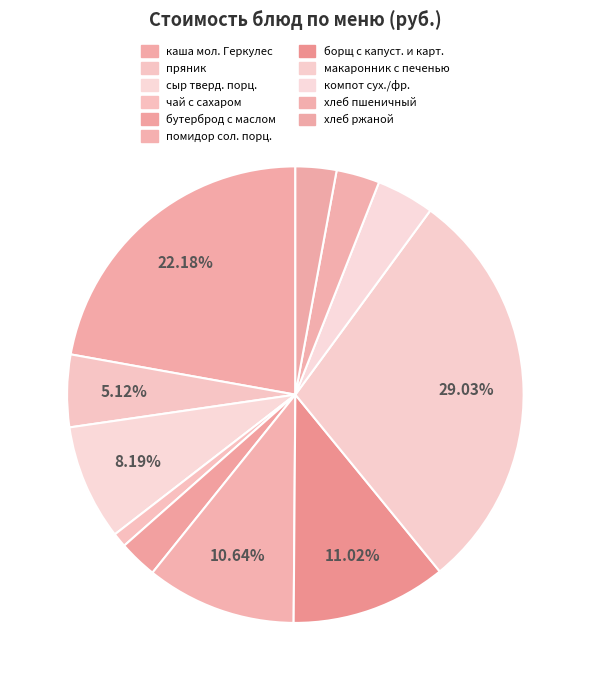

Do борщ с капуст. и карт. and чай с сахаром together represent more than half of the pie?

No